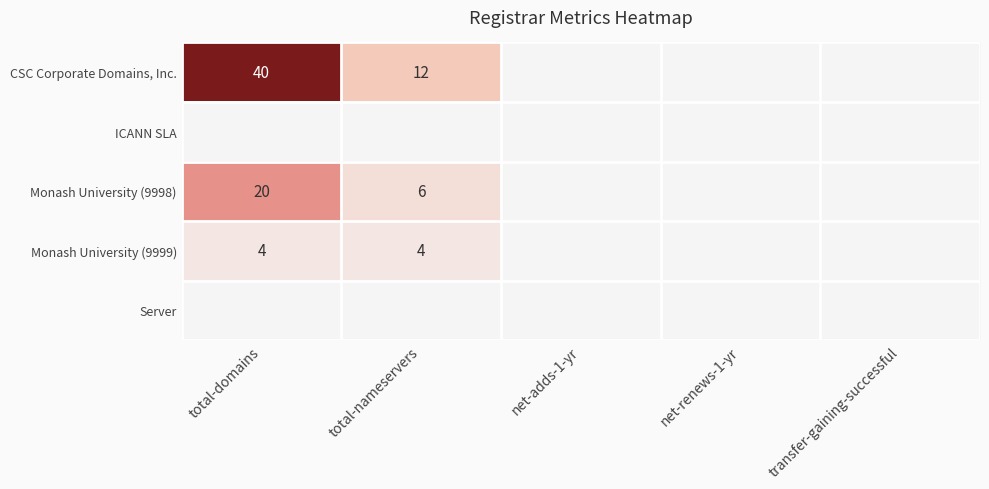

What is the difference between the CSC Corporate Domains, Inc. values at total-domains and total-nameservers?

28